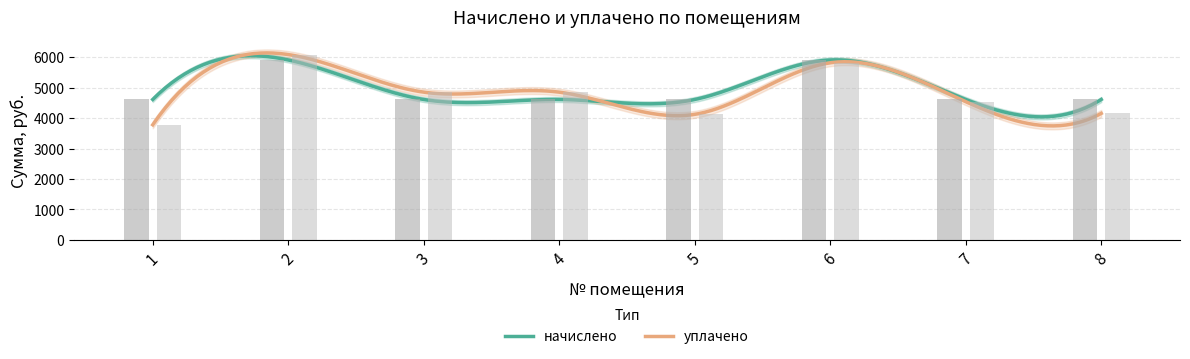

Reading left to right, what are all the values shown in this chart?

начислено: 4608.0	5904.0	4608.0	4608.0	4608.0	5904.0	4608.0	4608.0
уплачено: 3778.0	6081.0	4848.0	4848.0	4119.7	5811.8	4536.0	4152.0